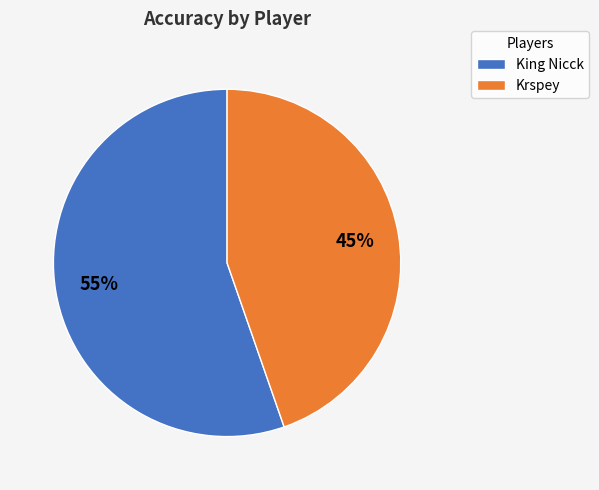

How many segments does this pie chart have?

2